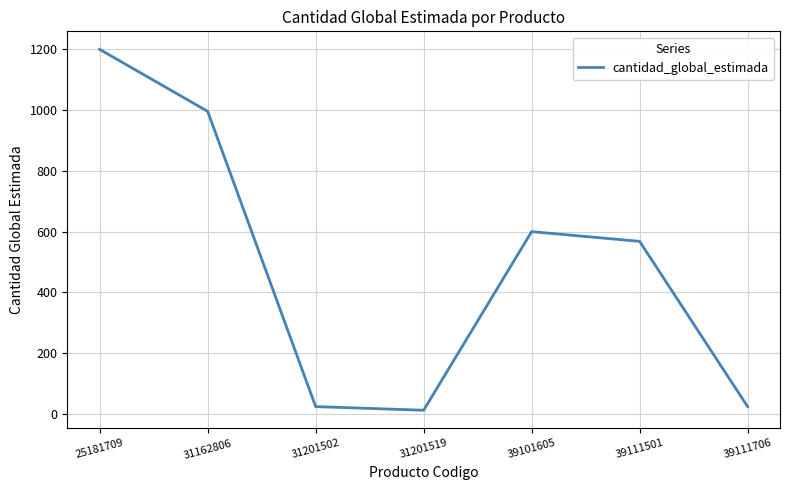

What is the sum of the values at 39111501 and 31201519?

580